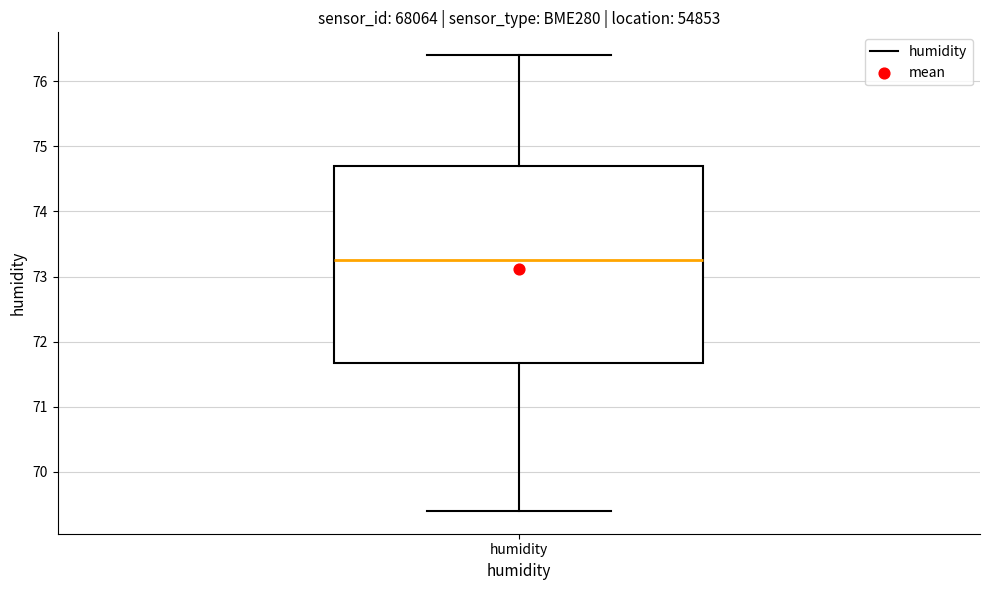

Read this box plot against the y-axis: the position of the median line, the range covered by the box, and the ends of both whiskers. The values are not printed on the chart, so give them approximately, as read against the axis.

median 73.3, box 71.7 to 74.7, whiskers 69.4 to 76.4